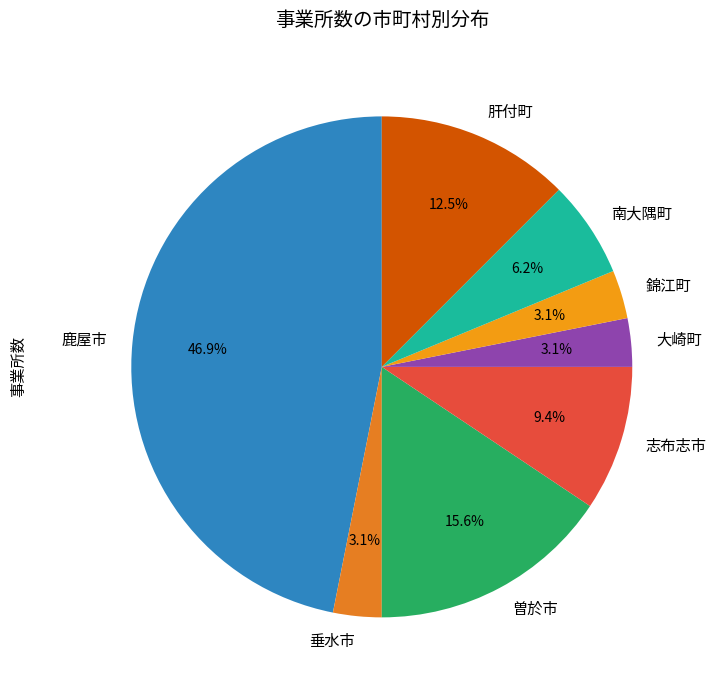

What percentage is the 南大隅町 slice, to the nearest percent?

6%